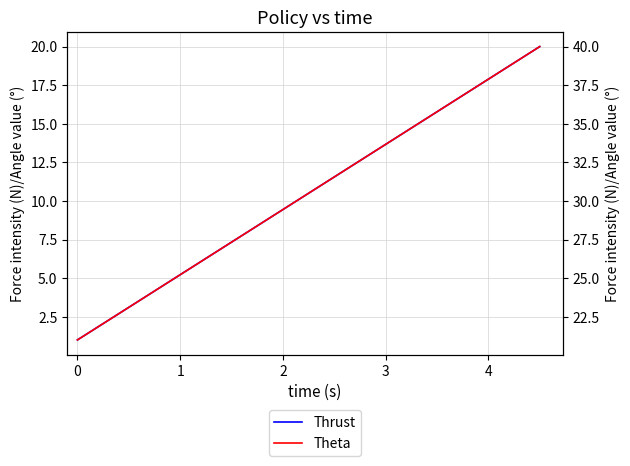

What is the sum of all Thrust values?

210